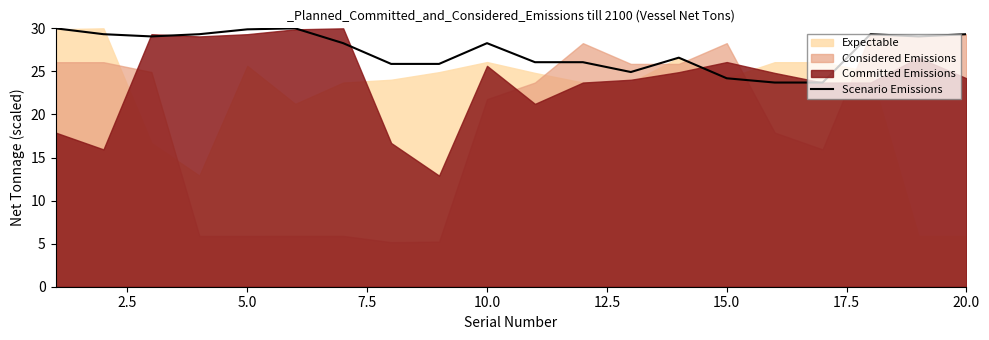

What is the lowest value of the Scenario Emissions series?

23.7